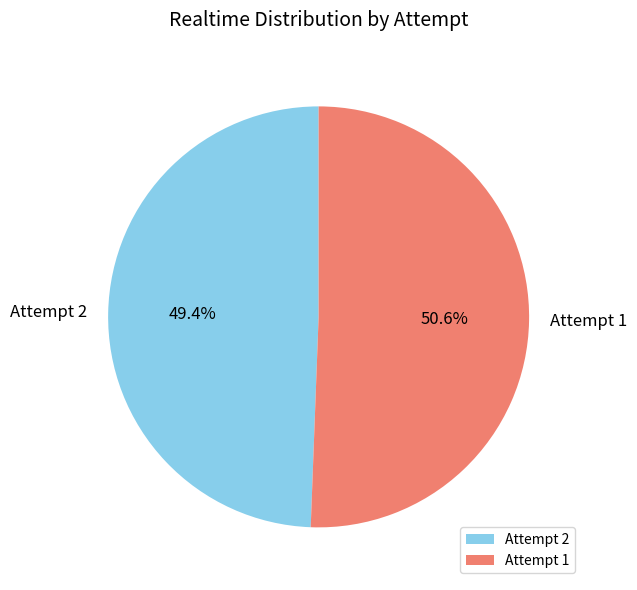

Approximately how many times larger is the value at Attempt 1 compared to Attempt 2?

1.0